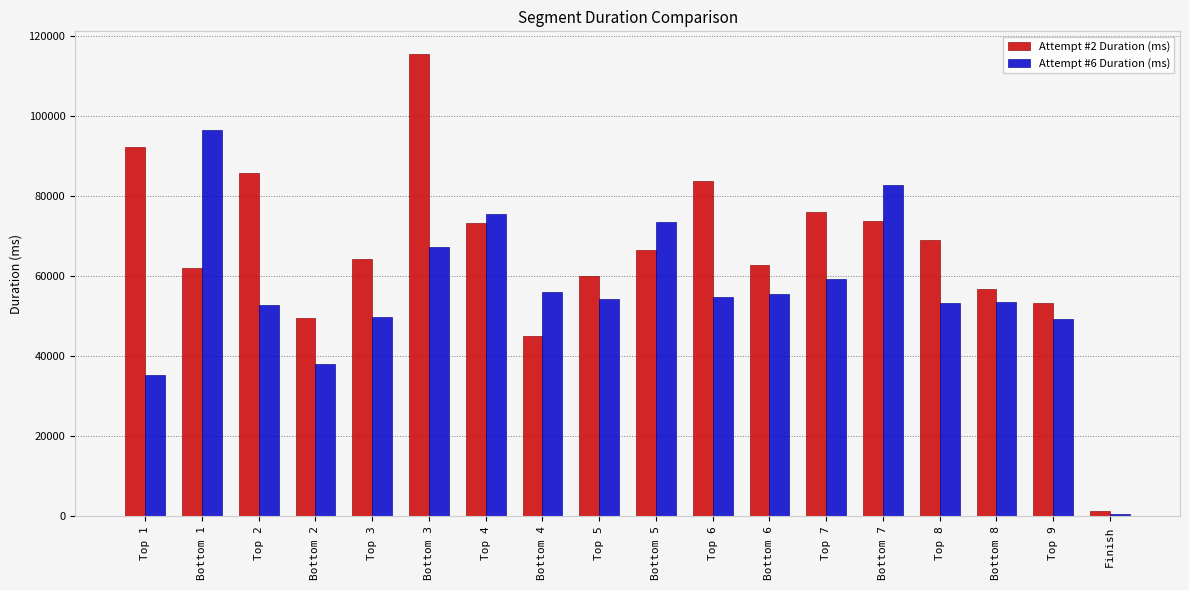

The value of Attempt #6 Duration (ms) at Top 1 is 35437. True or false?

True